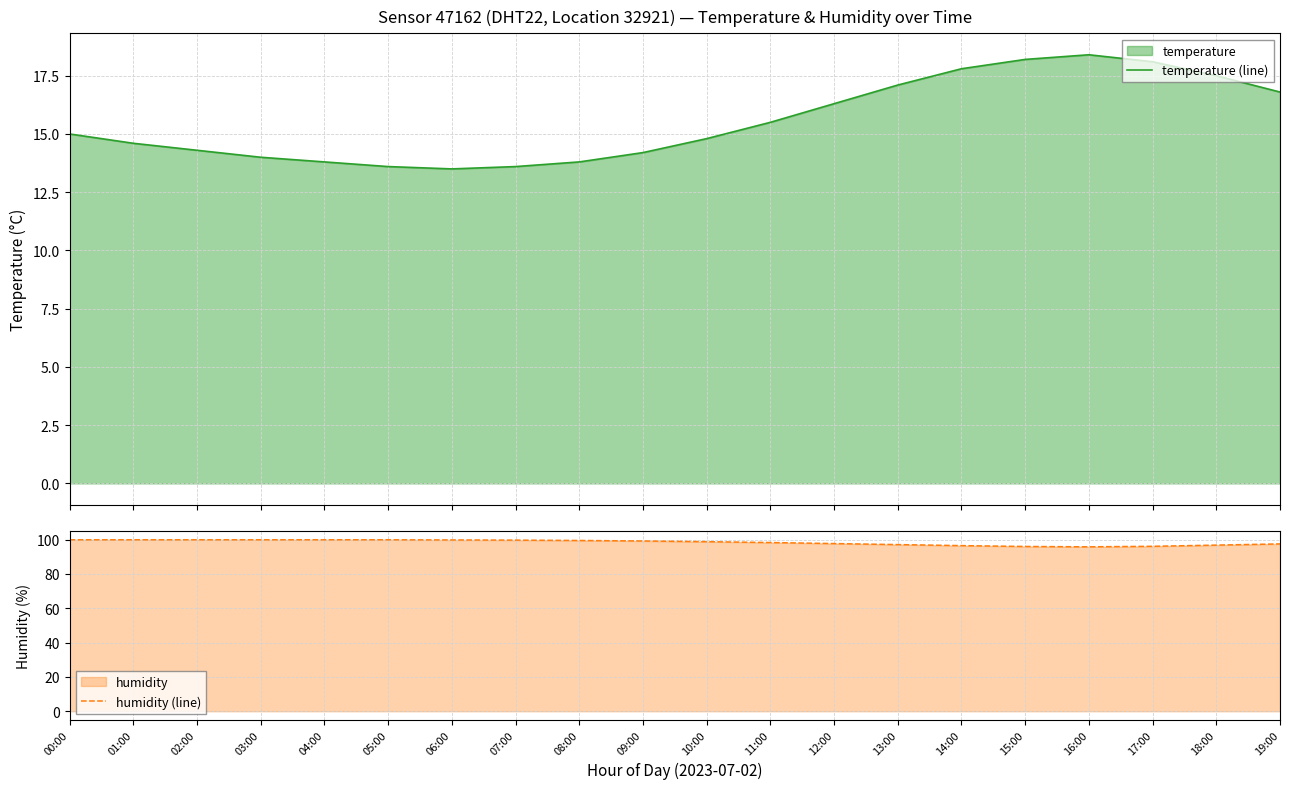

What is the difference between the maximum and second lowest values in the humidity (line) series?

3.9